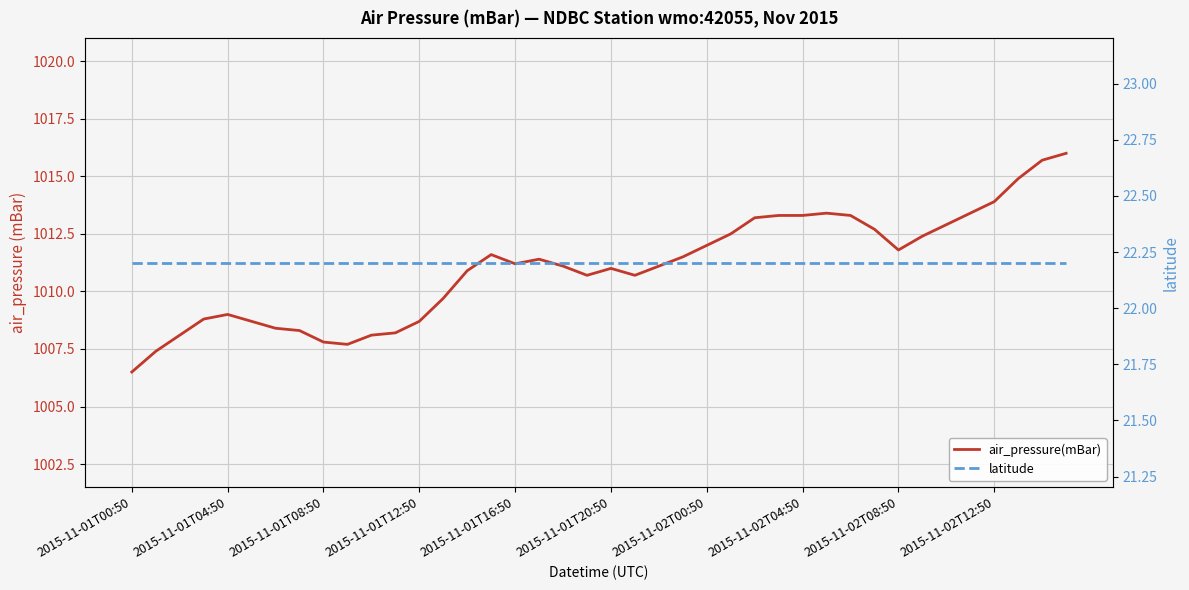

Reading left to right, list all the values displayed in this chart.

air_pressure(mBar): 1006.5	1007.4	1008.1	1008.8	1009.0	1008.7	1008.4	1008.3	1007.8	1007.7	1008.1	1008.2	1008.7	1009.7	1010.9	1011.6	1011.2	1011.4	1011.1	1010.7	1011.0	1010.7	1011.1	1011.5	1012.0	1012.5	1013.2	1013.3	1013.3	1013.4	1013.3	1012.7	1011.8	1012.4	1012.9	1013.4	1013.9	1014.9	1015.7	1016.0
latitude: 22.2	22.2	22.2	22.2	22.2	22.2	22.2	22.2	22.2	22.2	22.2	22.2	22.2	22.2	22.2	22.2	22.2	22.2	22.2	22.2	22.2	22.2	22.2	22.2	22.2	22.2	22.2	22.2	22.2	22.2	22.2	22.2	22.2	22.2	22.2	22.2	22.2	22.2	22.2	22.2